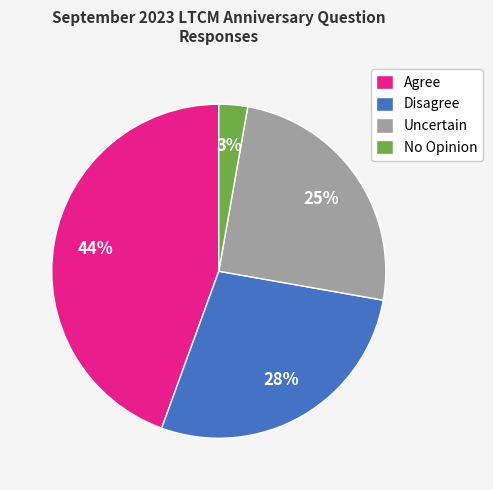

How many segments does this pie chart have?

4